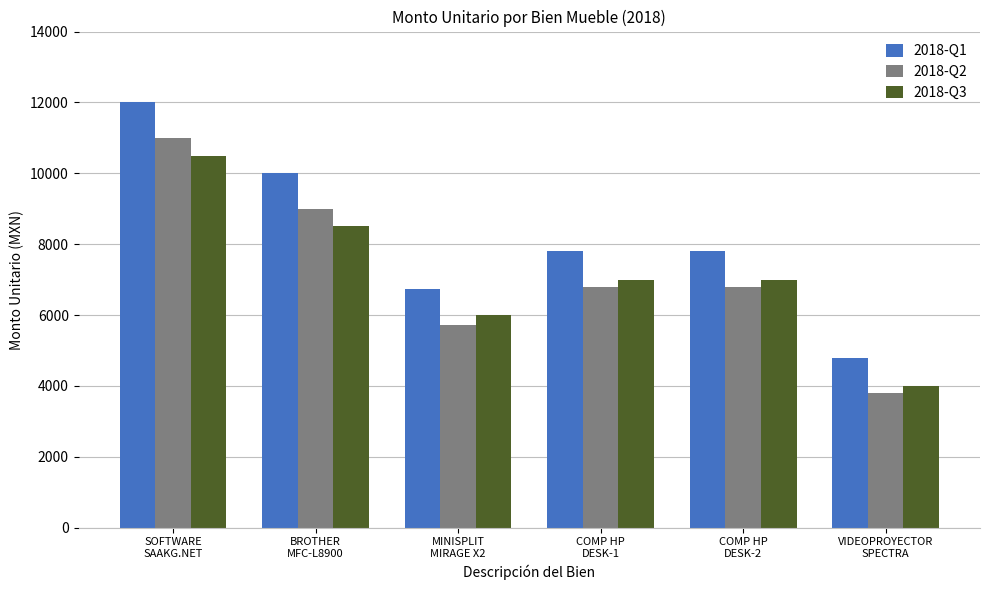

How many distinct data groups are displayed?

3